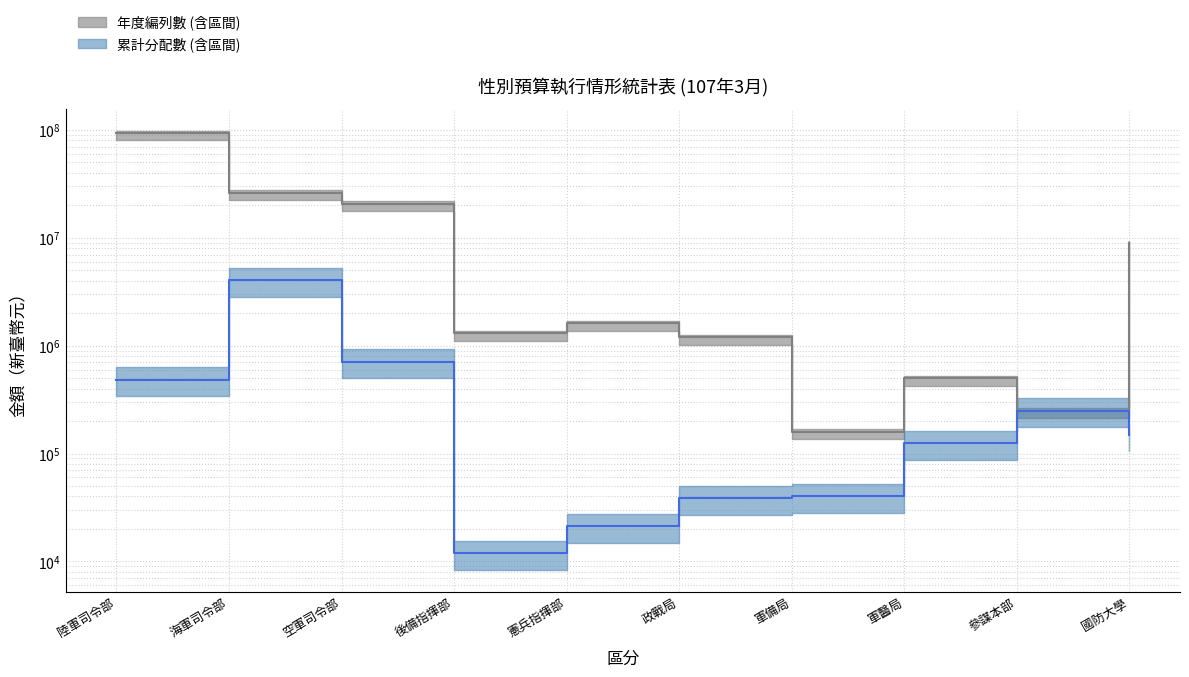

What is the greatest value displayed?

94036954